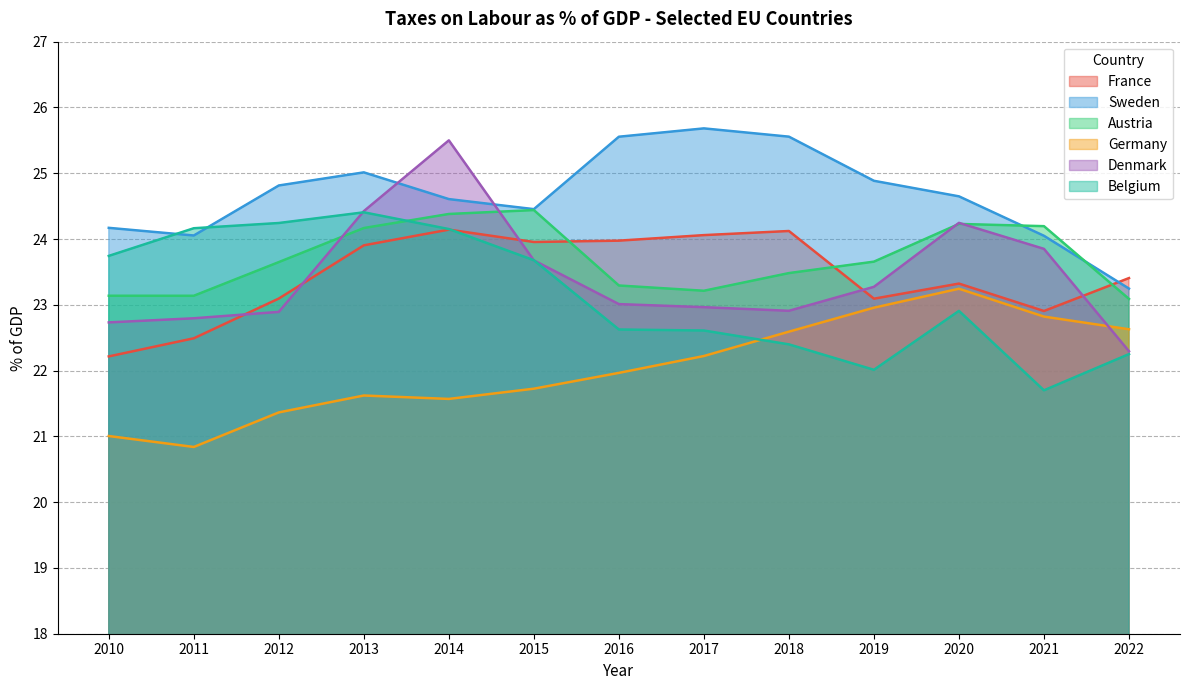

Where is the first local minimum for Sweden?

2011